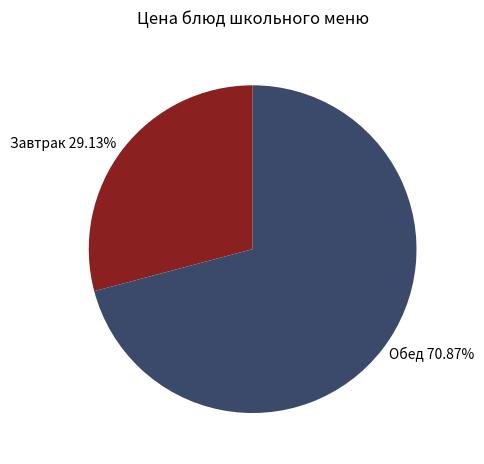

To the nearest percent, what is the average slice percentage?

50%